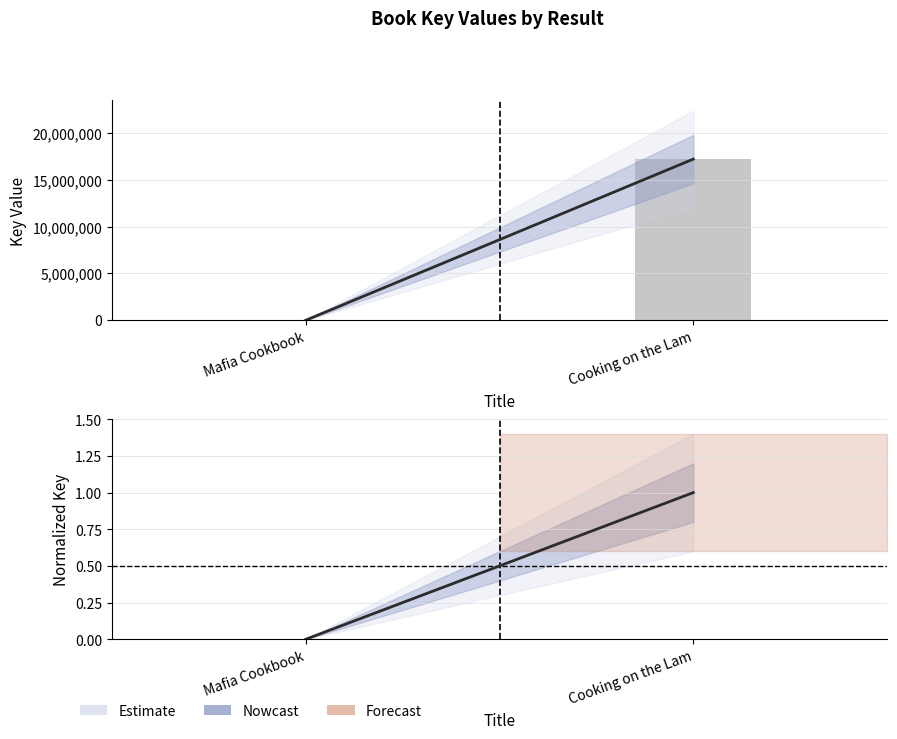

Where is Key (normalized) nearest to the value 0?

Mafia Cookbook